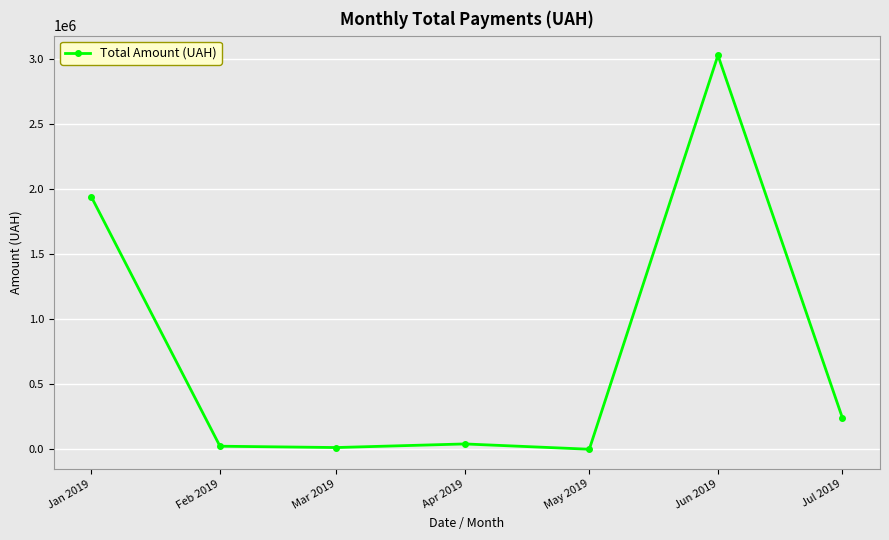

How many points are higher than both their immediate neighbors (excluding endpoints)?

2